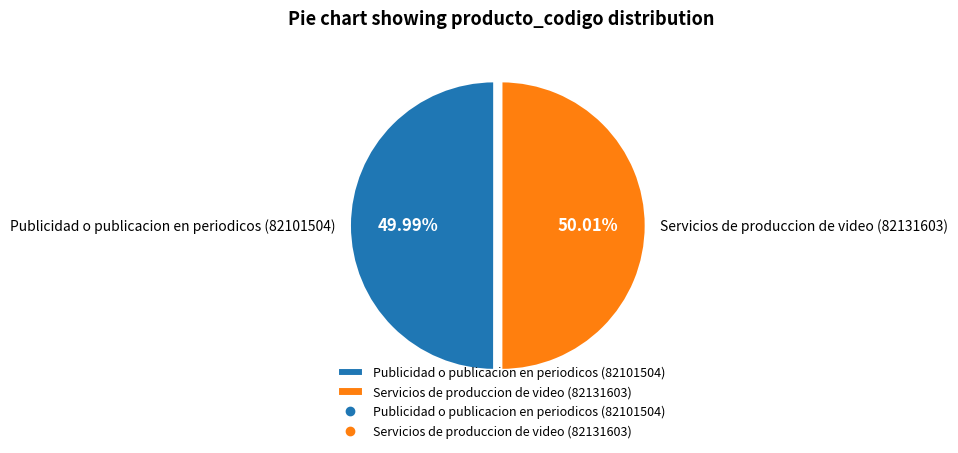

To the nearest percent, what is the average slice percentage?

50%